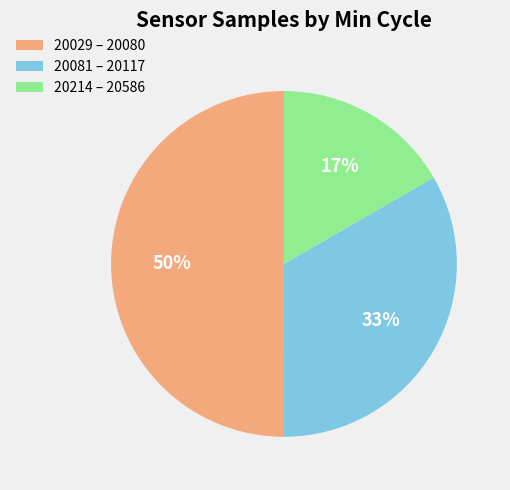

To the nearest percent, what portion does 20081 – 20117 represent?

33%